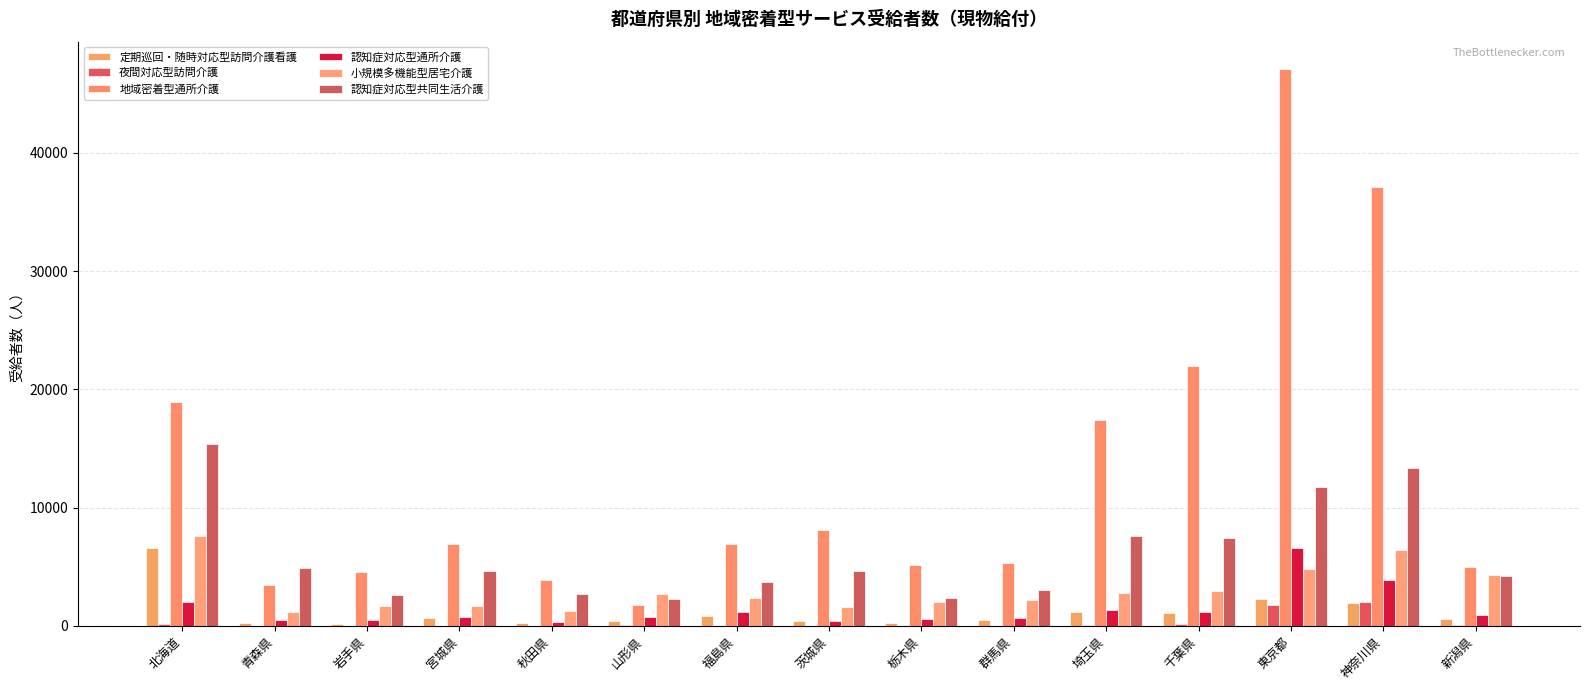

Are the bars horizontal?

No